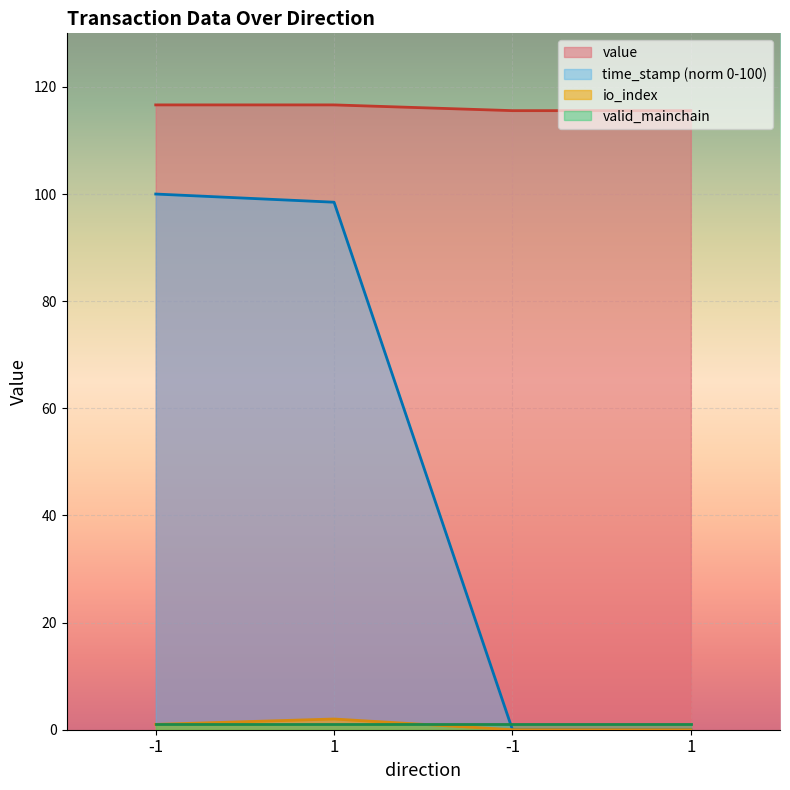

Does the chart display data point markers on the line(s)?

No